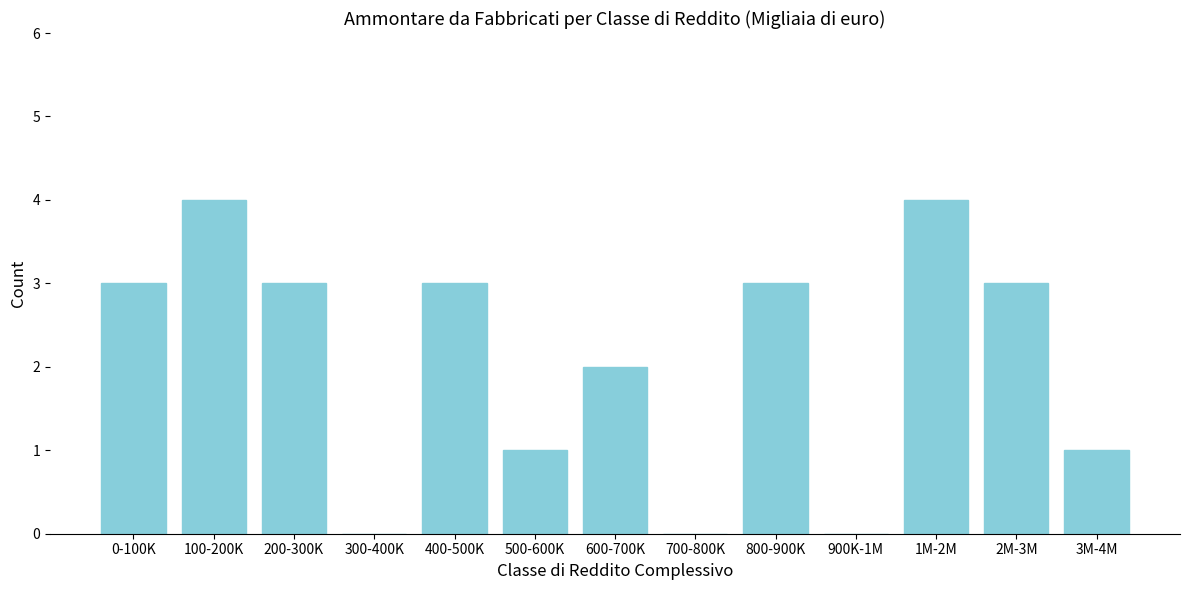

Reading left to right, list all the values displayed in this chart.

0-100K=3	100-200K=4	200-300K=3	300-400K=0	400-500K=3	500-600K=1	600-700K=2	700-800K=0	800-900K=3	900K-1M=0	1M-2M=4	2M-3M=3	3M-4M=1